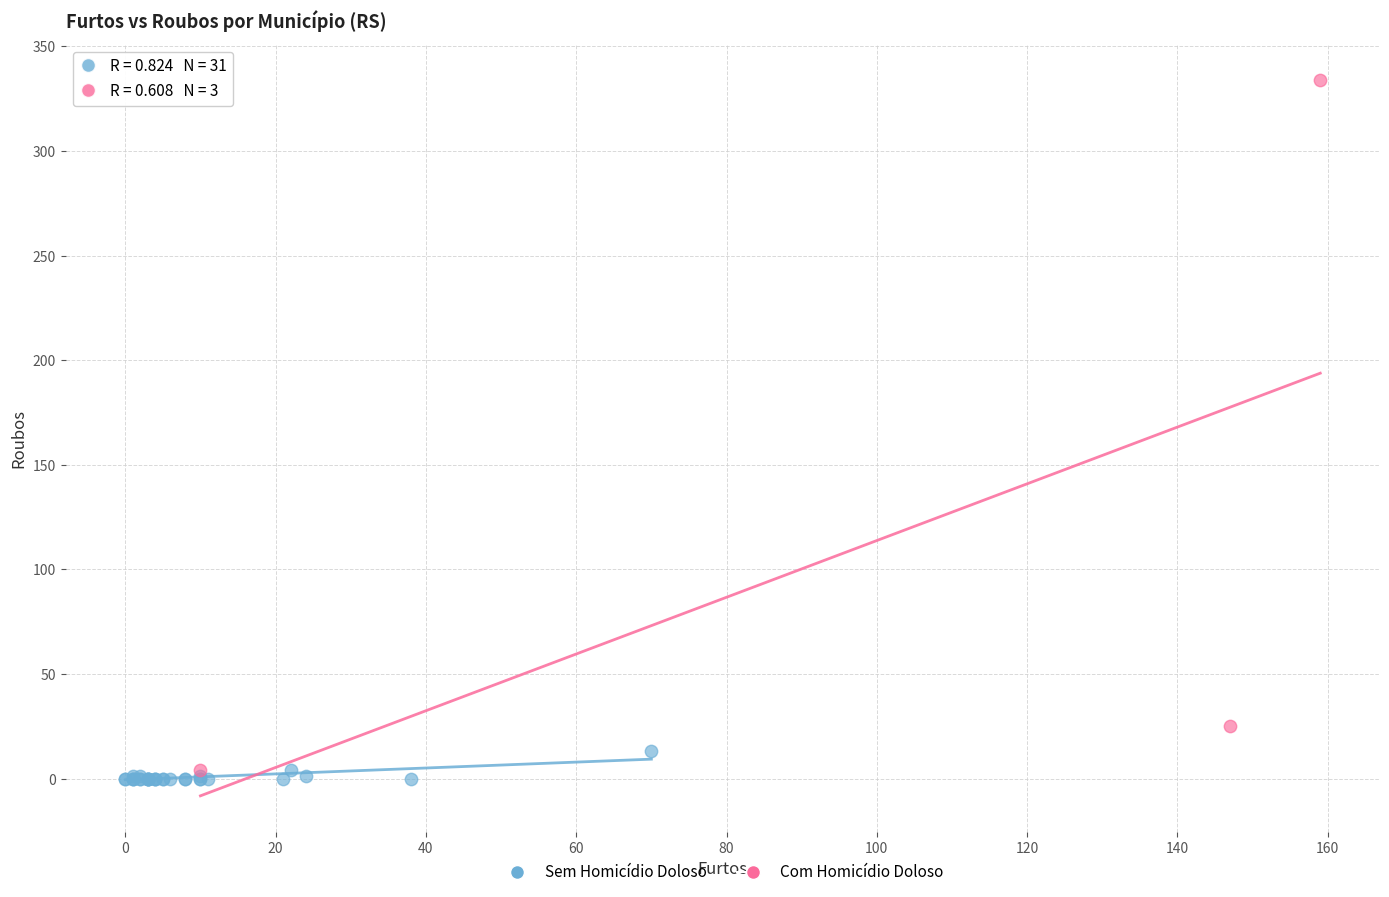

Which series contains the highest Y value?

Com Homicídio Doloso